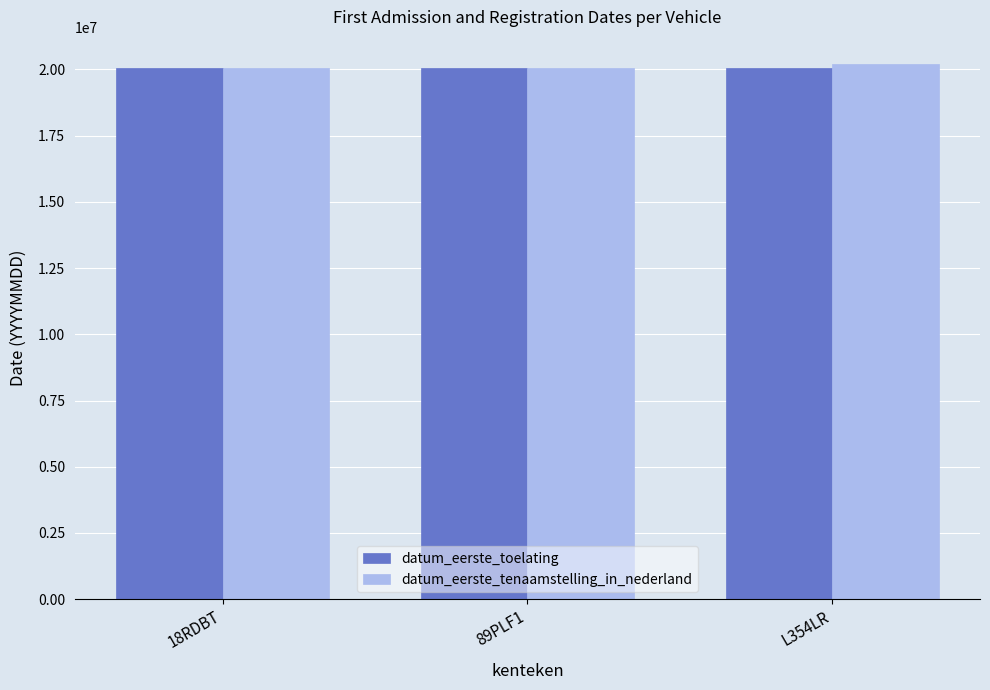

How many groups of bars are there?

3